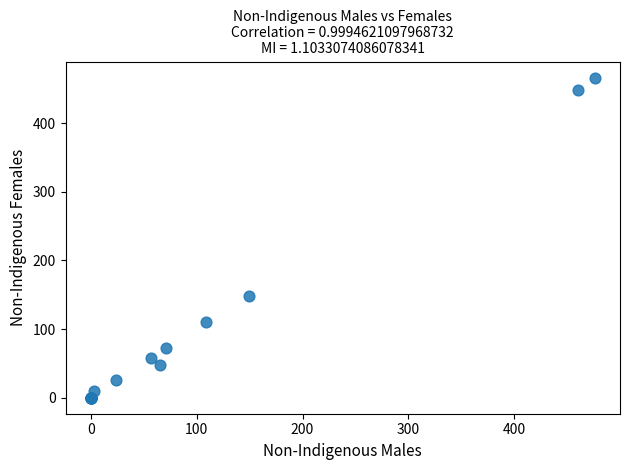

What Y value in the scatter plot is closest to 233?

148